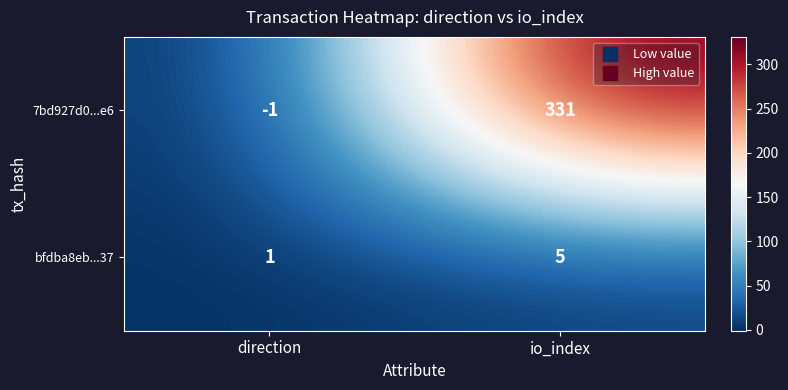

At which label does bfdba8eb...37 reach its minimum?

direction